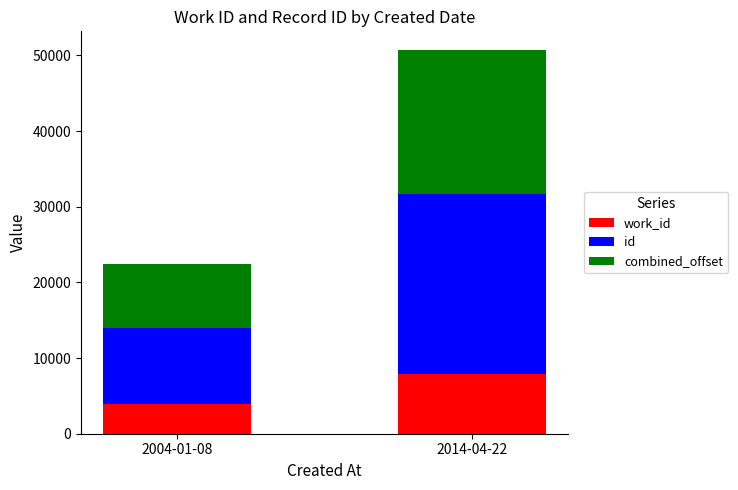

What is the total value across all series at 2004-01-08?

22457